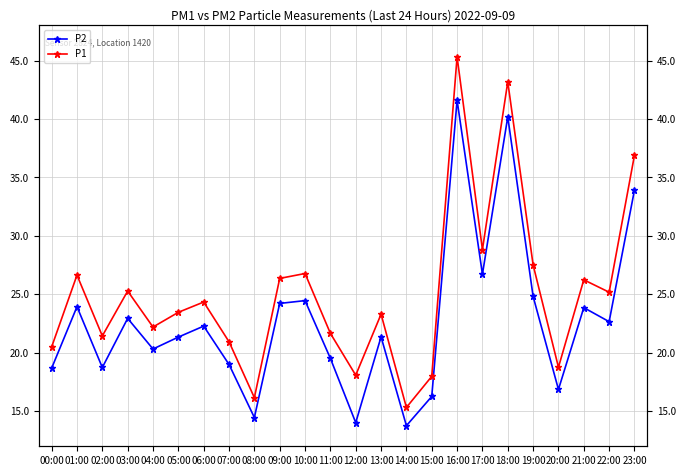

The value of P1 at 19:00 is 27.5. True or false?

True